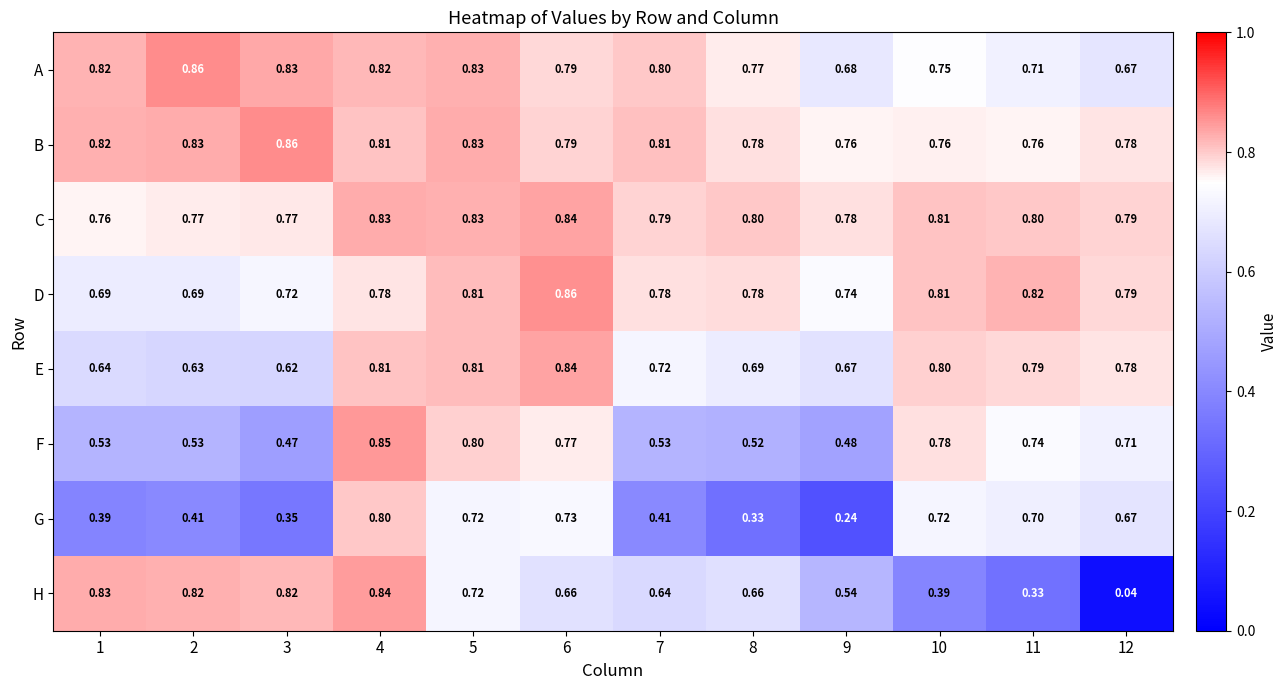

Which series has the largest total across all categories?

B